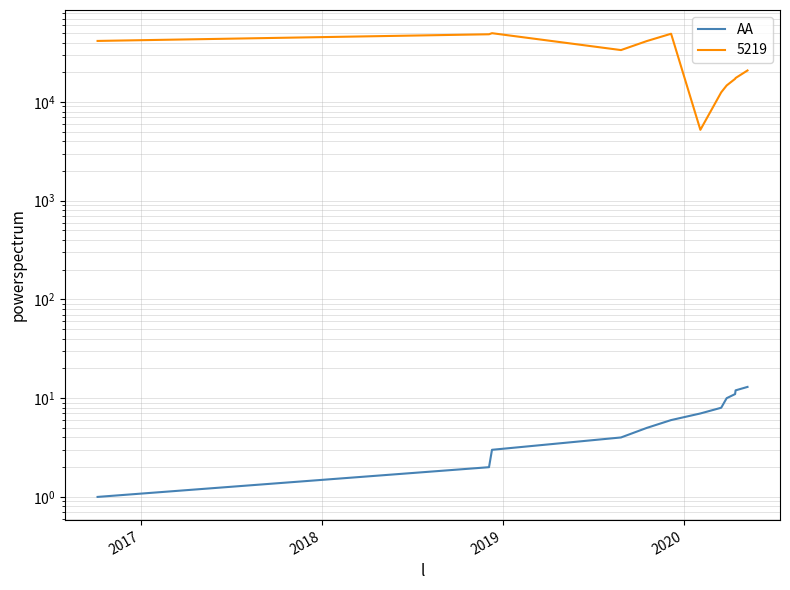

True or false: there are more than 1 points higher than both neighbors.

False